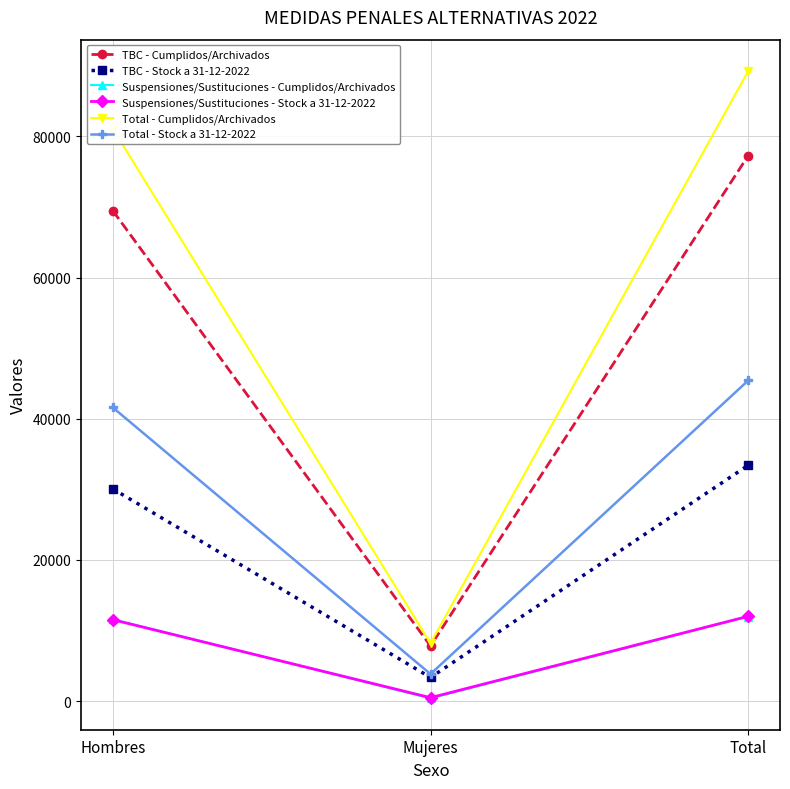

True or false: Suspensiones/Sustituciones - Stock a 31-12-2022 has a value of 11529 at Hombres.

True